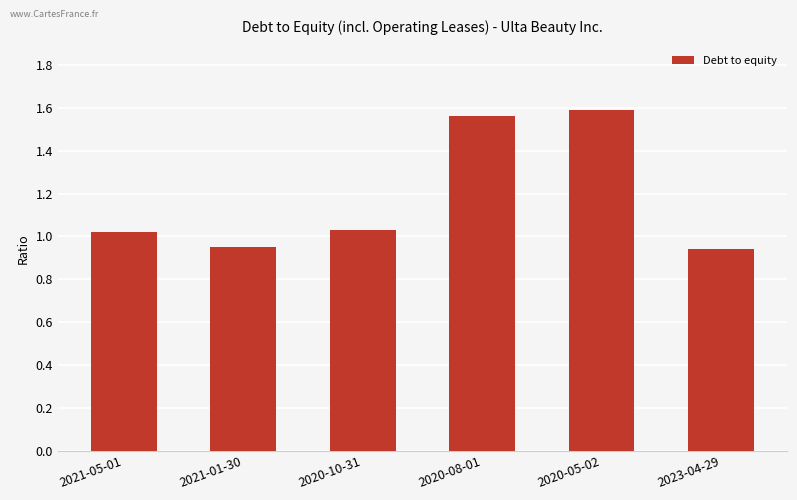

Are the bars horizontal?

No